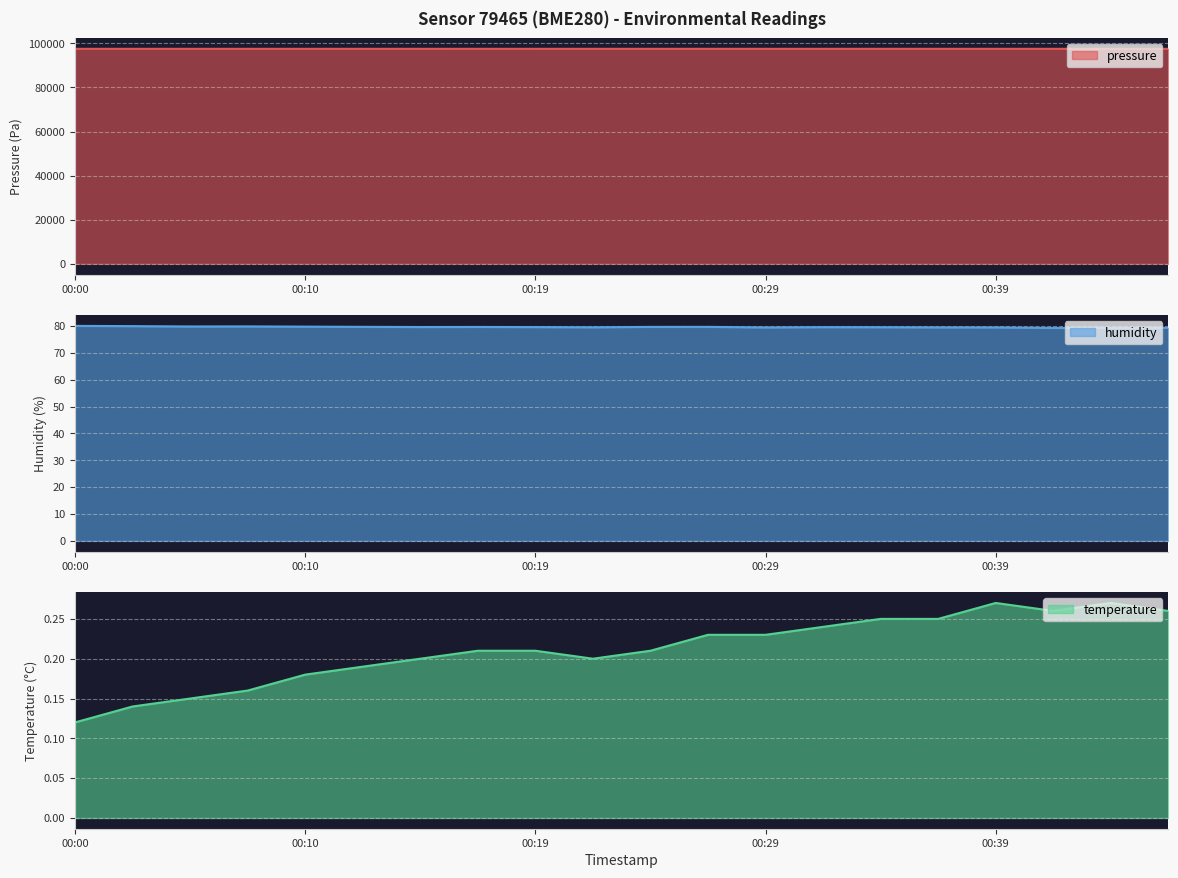

Which series has the largest range (max minus min)?

pressure